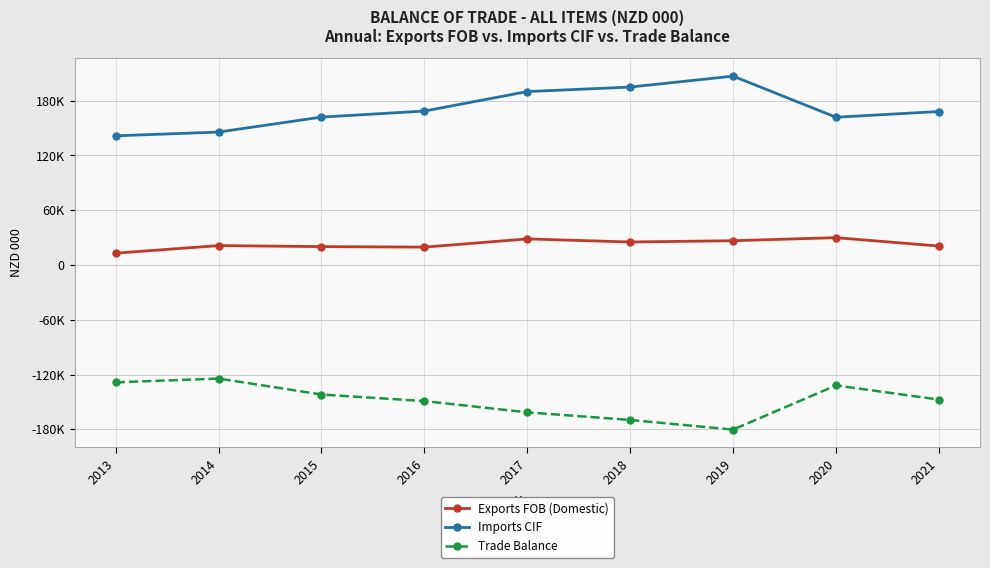

List the series in order of their overall mean, lowest first.

Trade Balance, Exports FOB (Domestic), Imports CIF